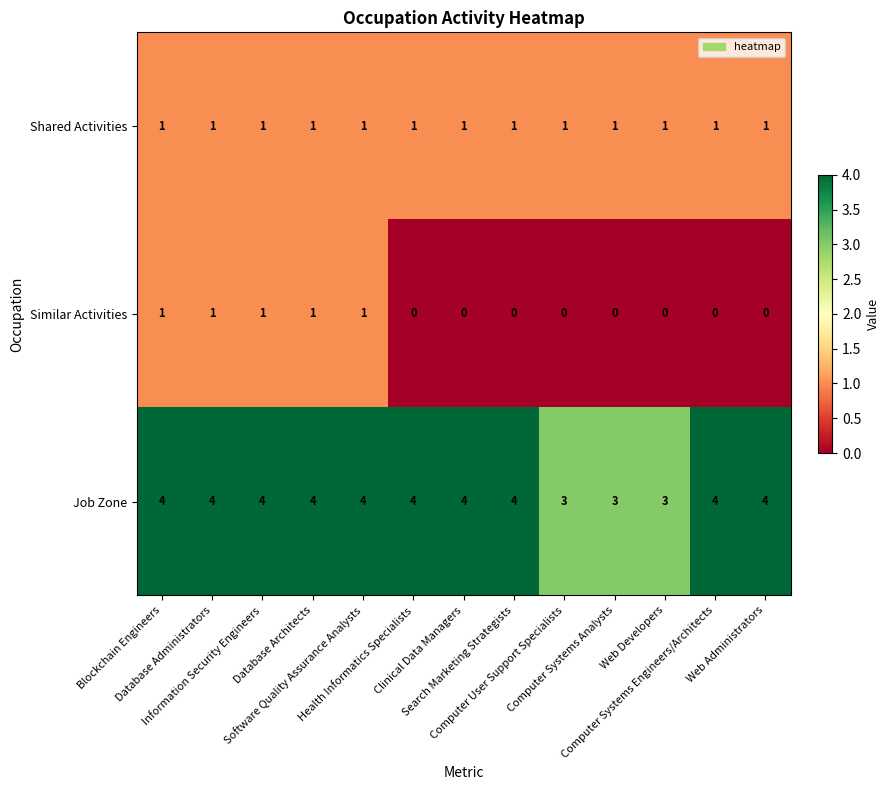

What is the average value of the Job Zone series?

4